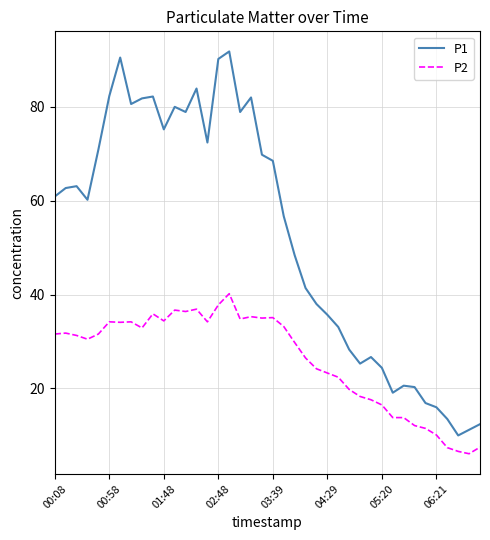

Which series has the widest spread of values?

P1